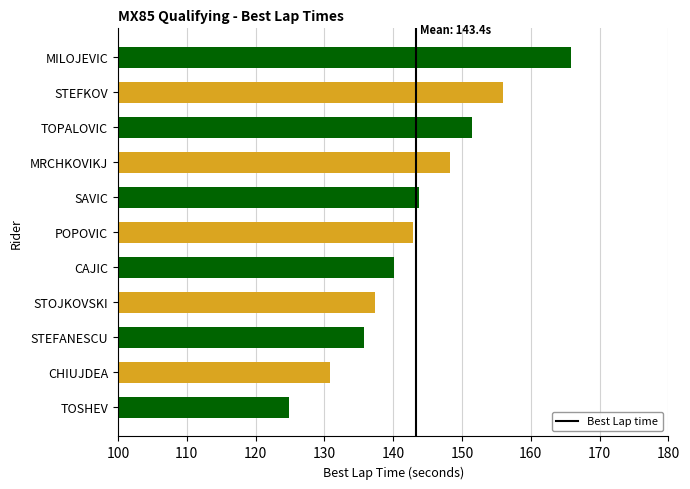

What is the difference between the second highest and second lowest values?

25.2